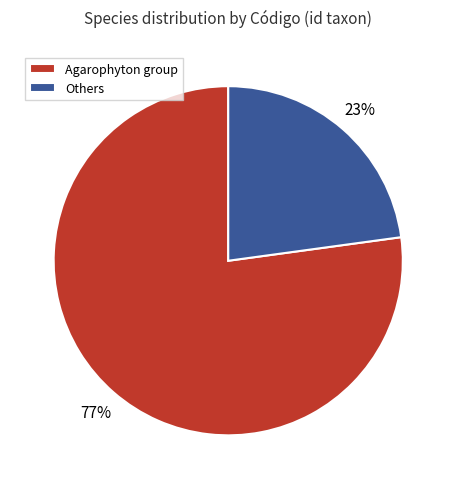

Does Others represent more than half of the total?

No